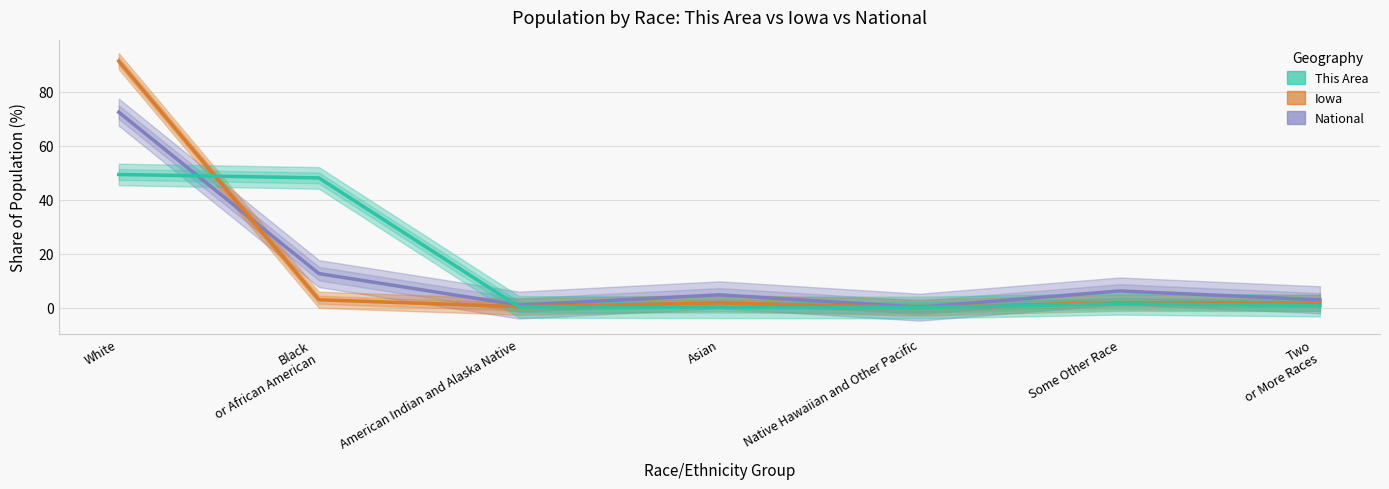

Which category has the highest value in the National series?

White